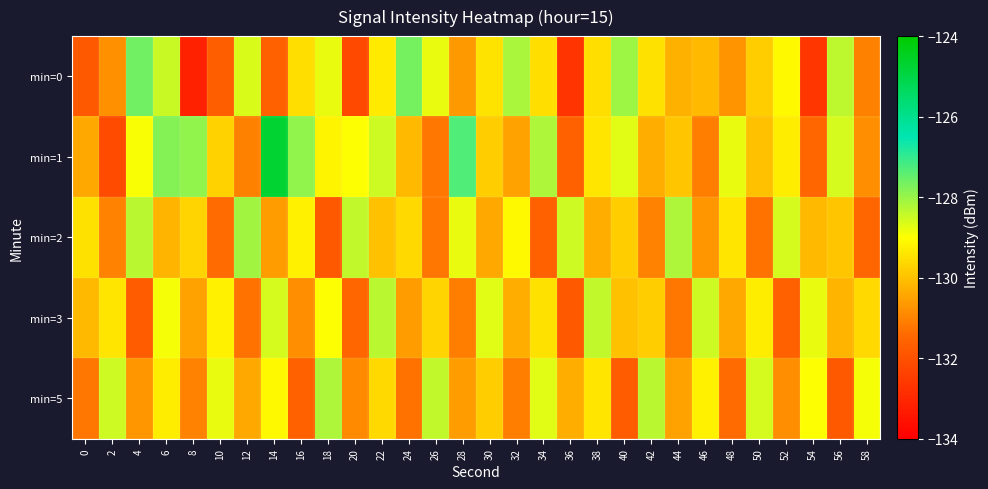

Which series has the largest total across all categories?

min=1